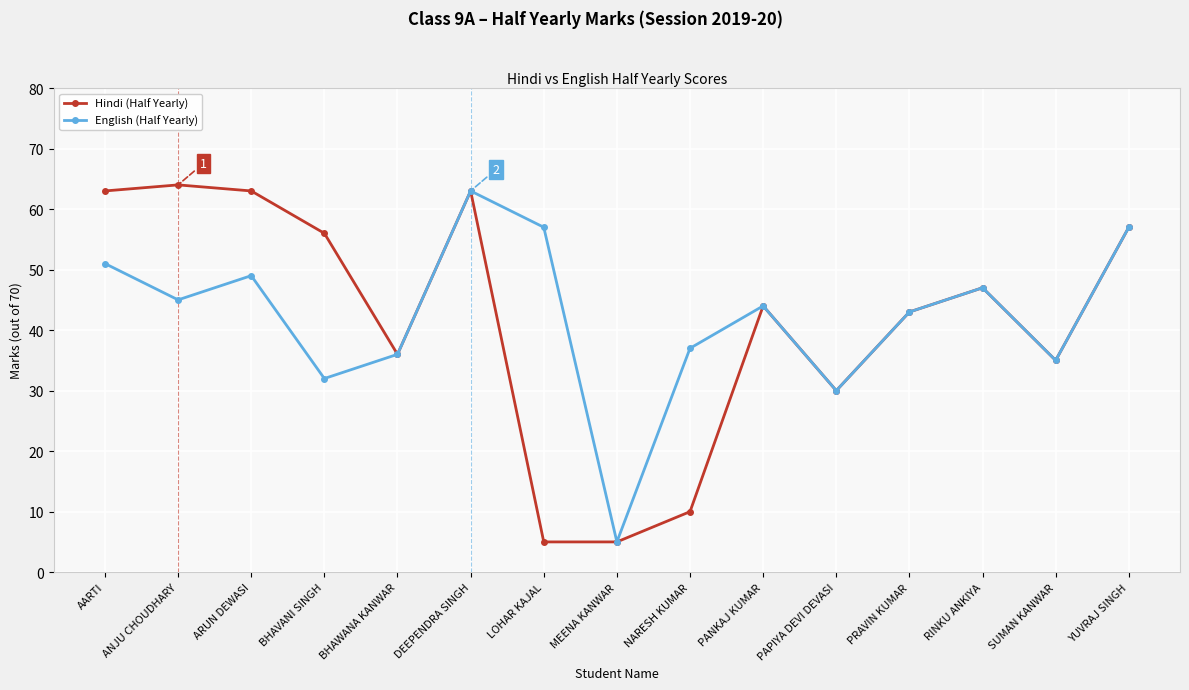

What is the value of the English (Half Yearly) point at the 14th from the left?

35